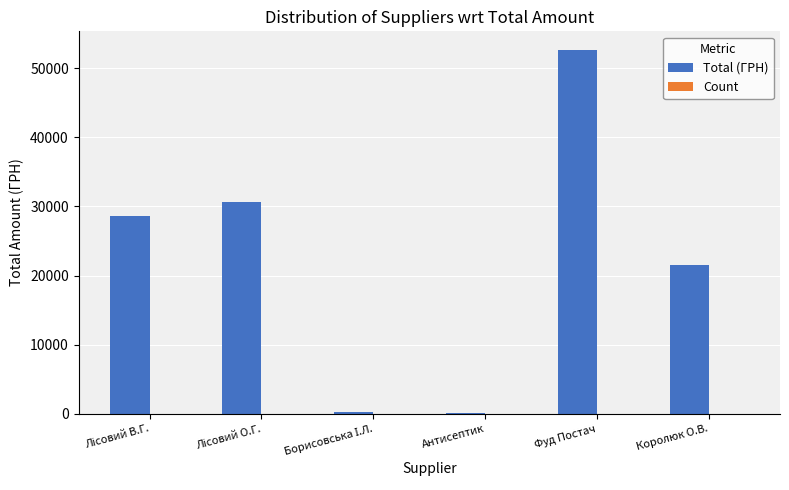

Which category has the highest value across all series?

Фуд Постач